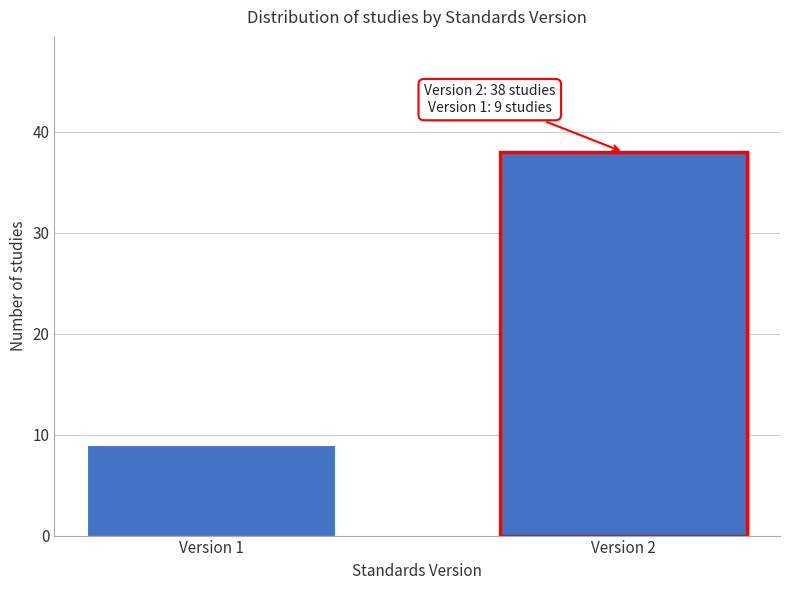

Reading right to left, list all the values displayed in this chart.

Version 2=38	Version 1=9